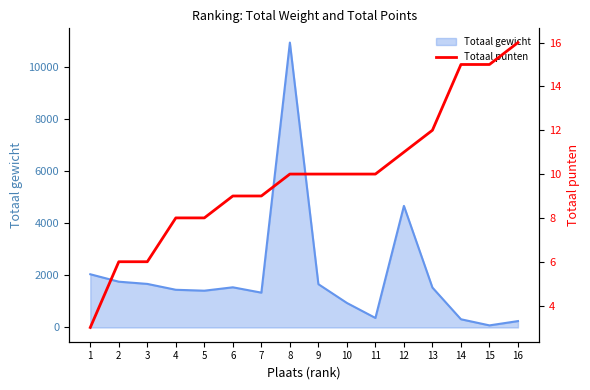

What value does the data have at 3, to the nearest 5?

5